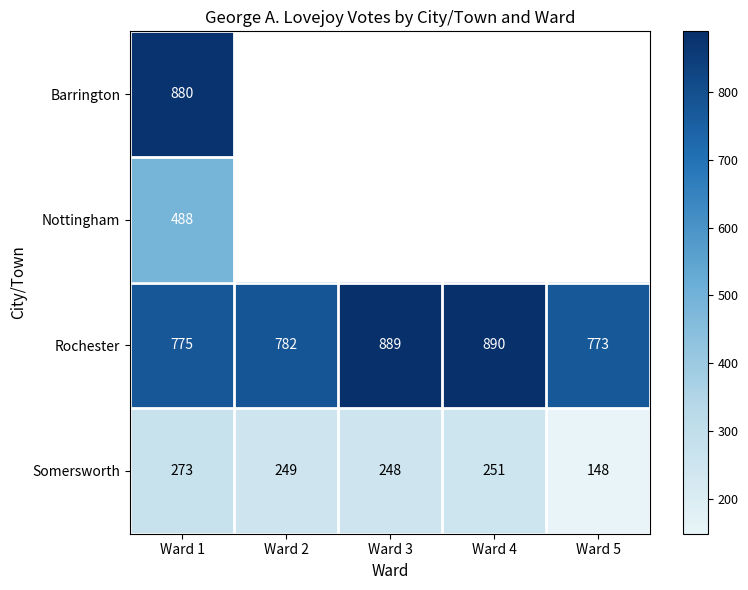

True or false: Barrington has a value of 880 at Ward 1.

True